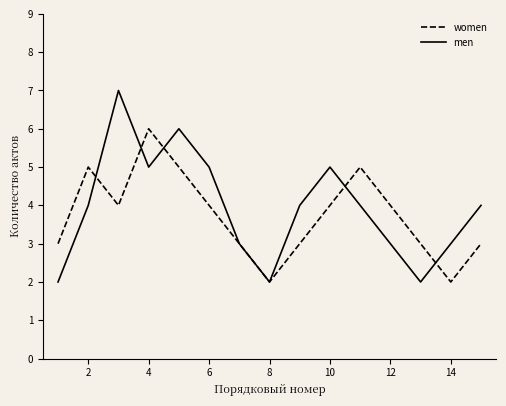

Rank the series by their maximum value, from highest to lowest.

men, women